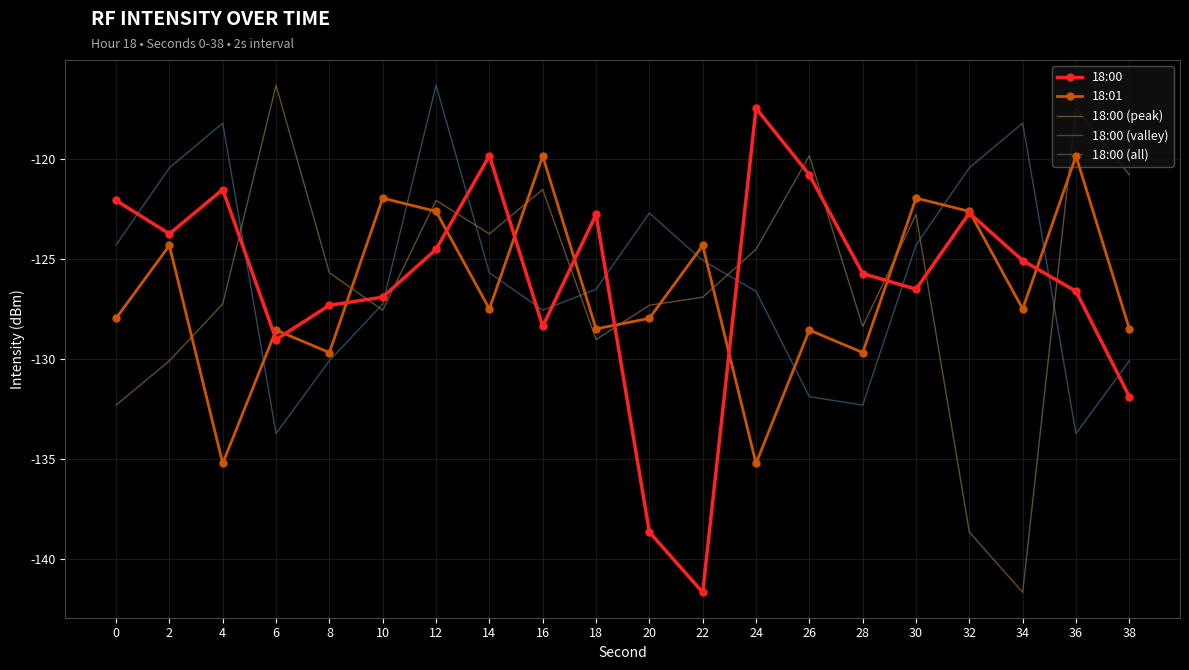

What is the difference between the maximum and second lowest values in the 18:00 (peak) series?

22.3